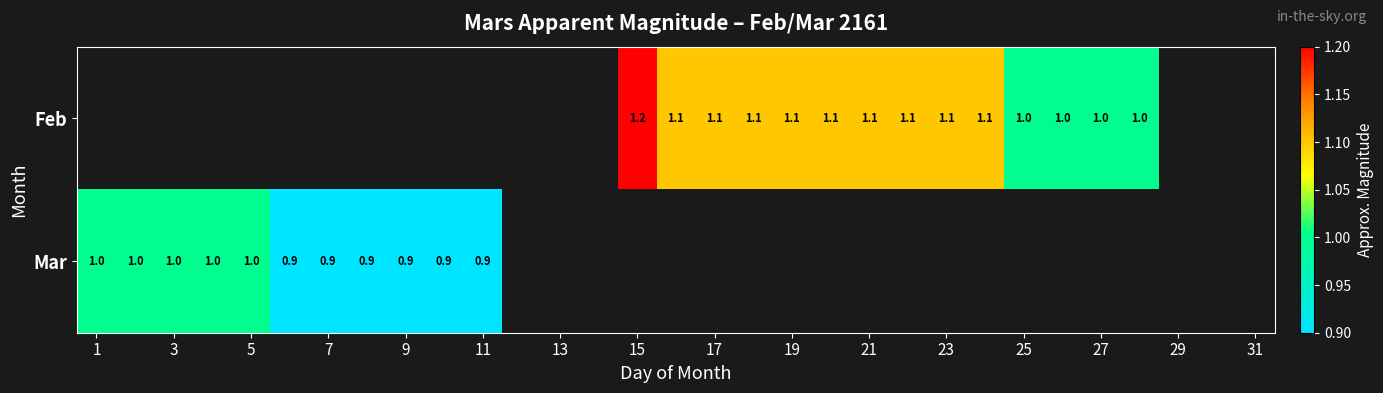

Is it true that Mar equals 1.0 at 5?

True